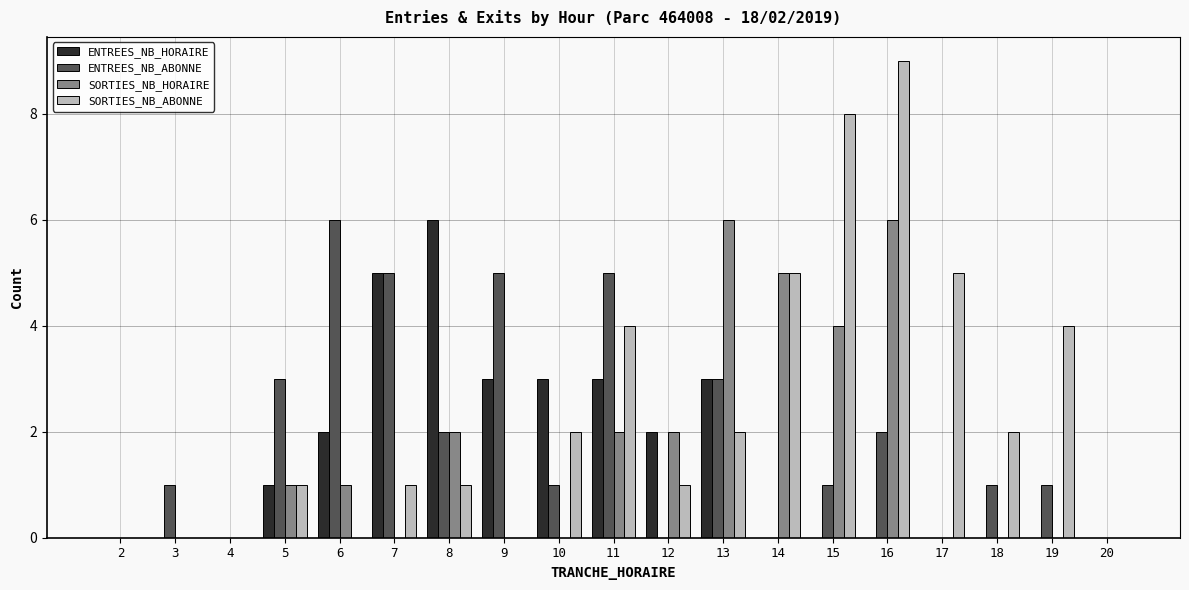

Which series has the widest spread of values?

SORTIES_NB_ABONNE